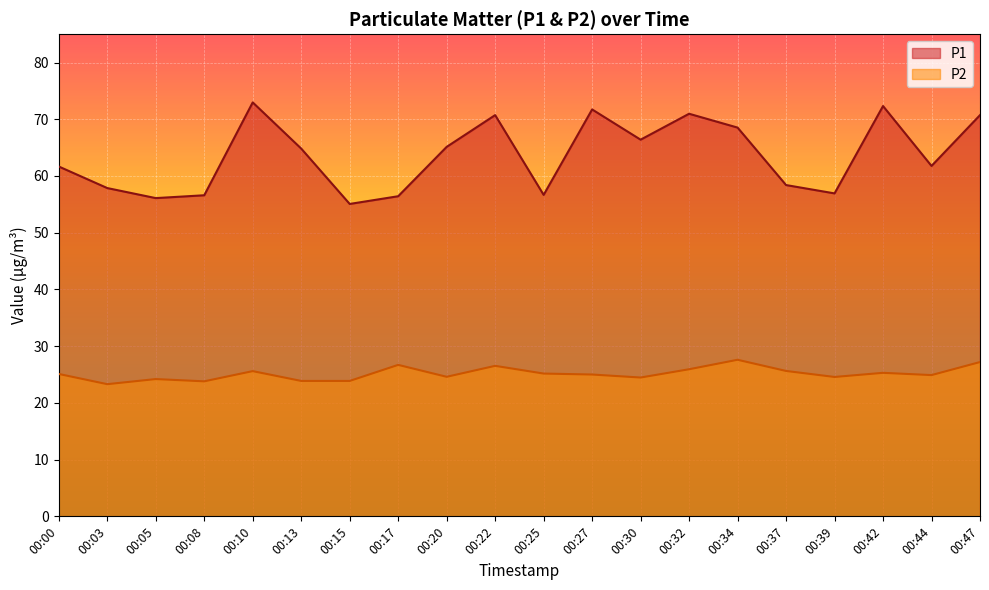

Does the chart display data point markers on the line(s)?

No